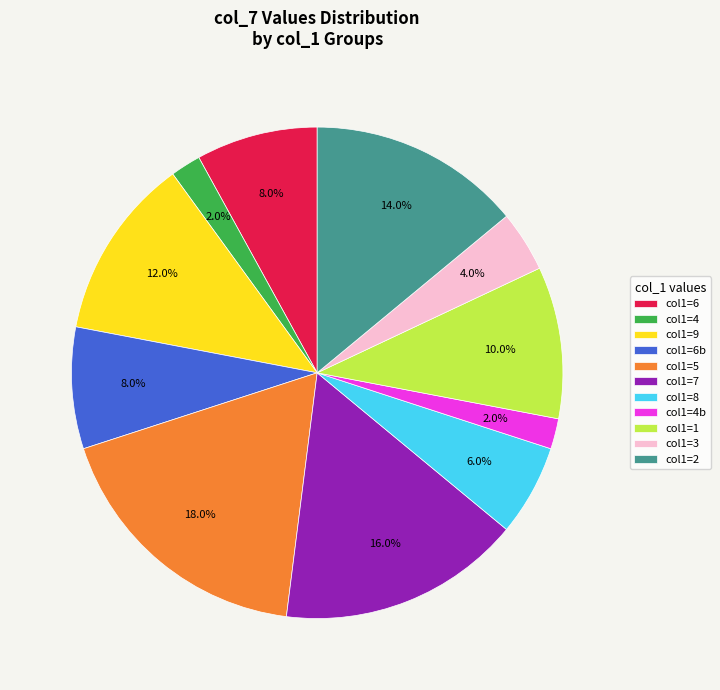

Count the number of slices in the pie.

11